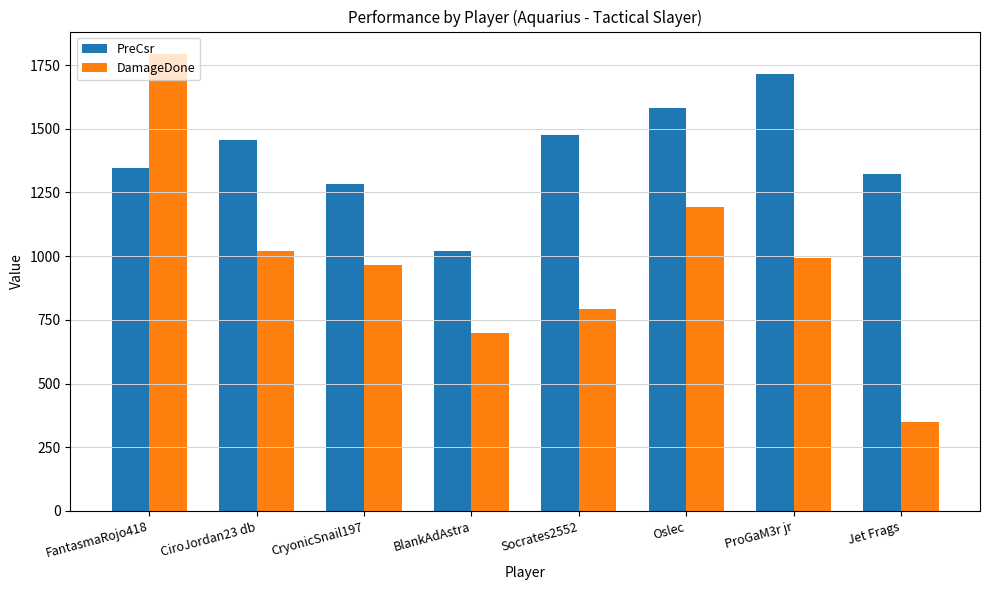

List the series in order of their overall mean, highest first.

PreCsr, DamageDone